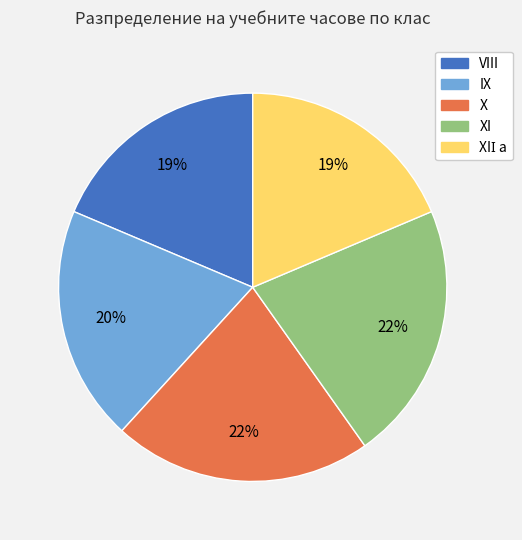

Does any single category account for the majority?

No